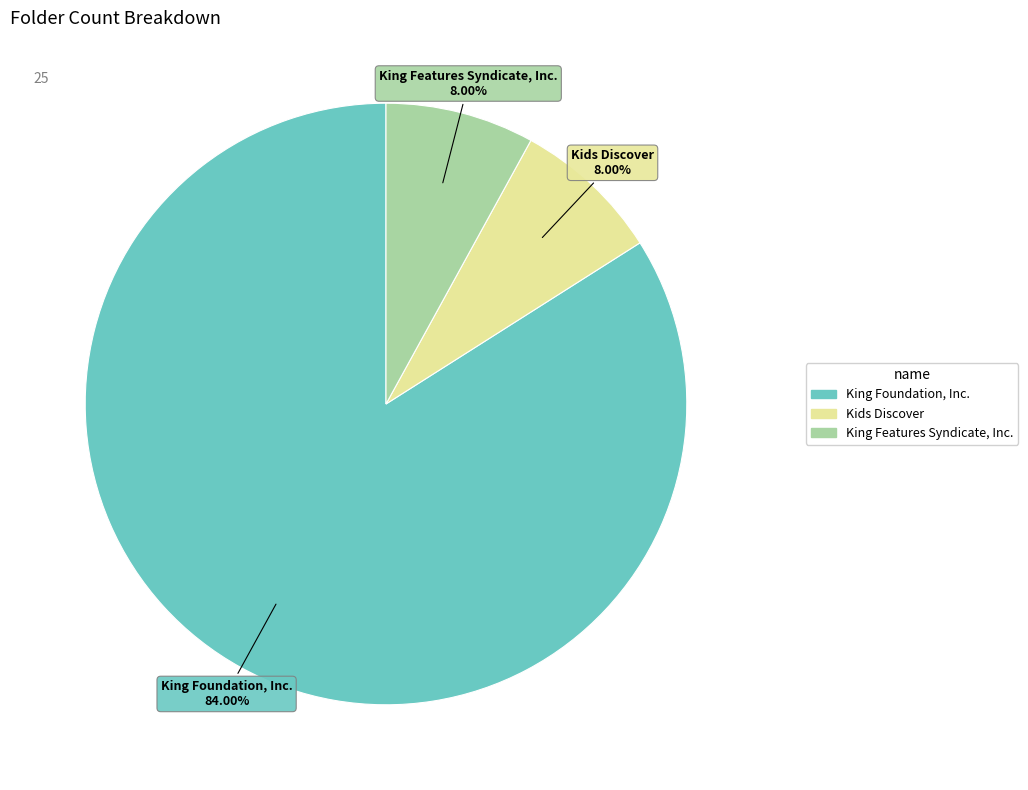

Which category has the biggest portion of the pie?

King Foundation, Inc.